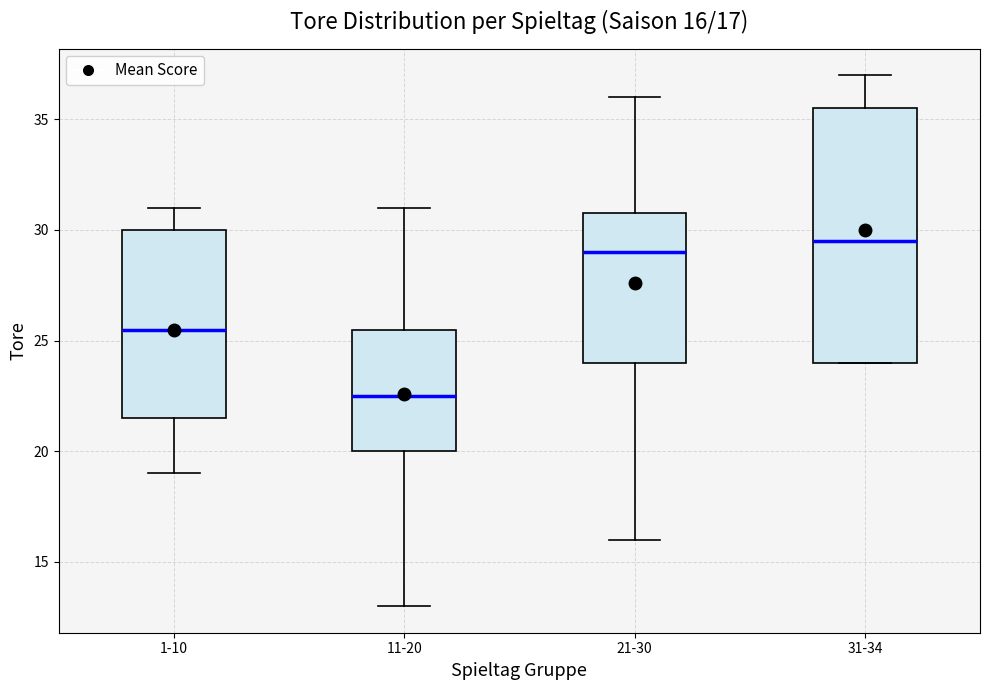

Which box has the lowest median line?

11-20